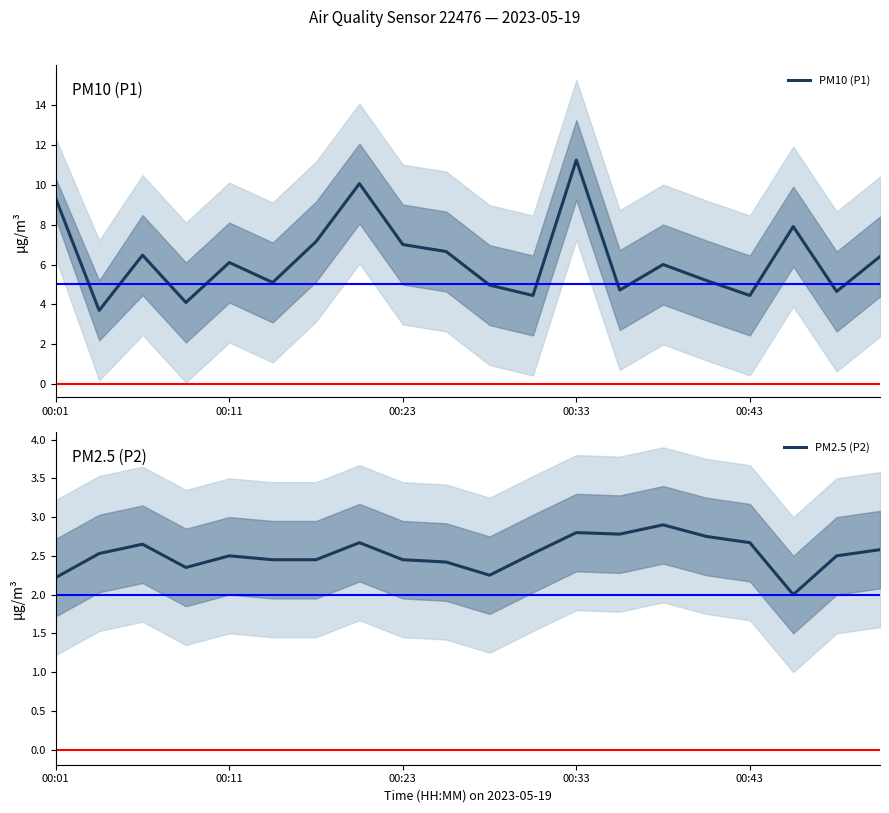

Which series has the largest total across all categories?

PM10 (P1)